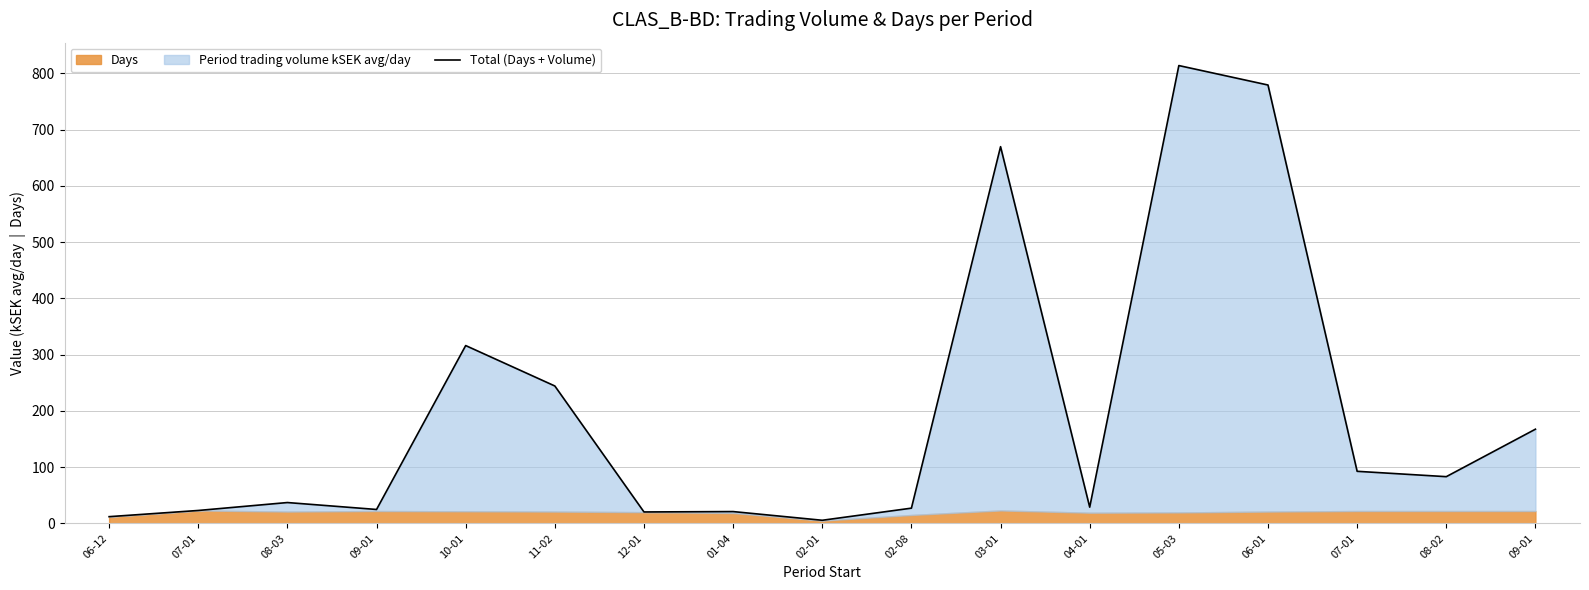

List the labels in order of value, largest first.

05-03, 06-01, 03-01, 10-01, 11-02, 09-01, 07-01, 08-02, 08-03, 04-01, 02-08, 09-01, 07-01, 01-04, 12-01, 06-12, 02-01